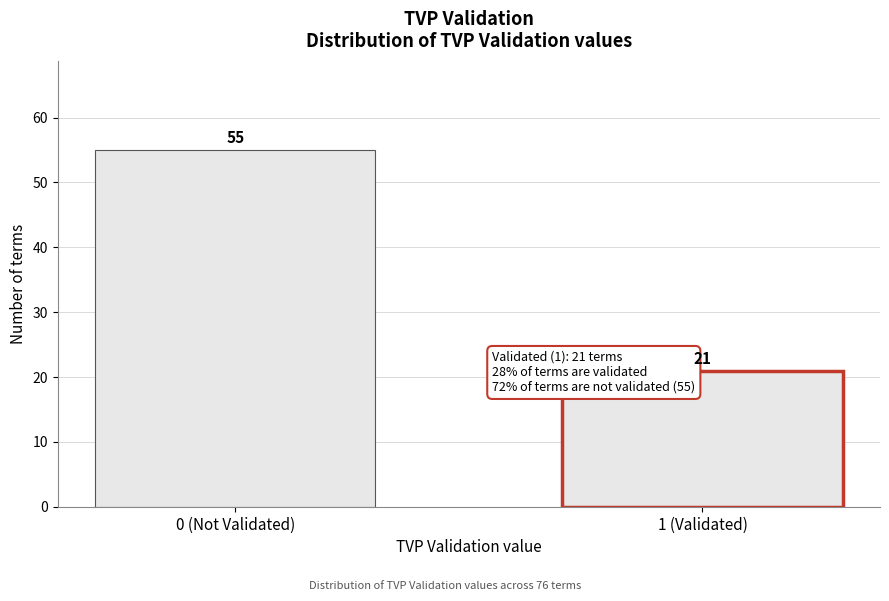

Reading right to left, list all the values displayed in this chart.

1 (Validated)=21	0 (Not Validated)=55